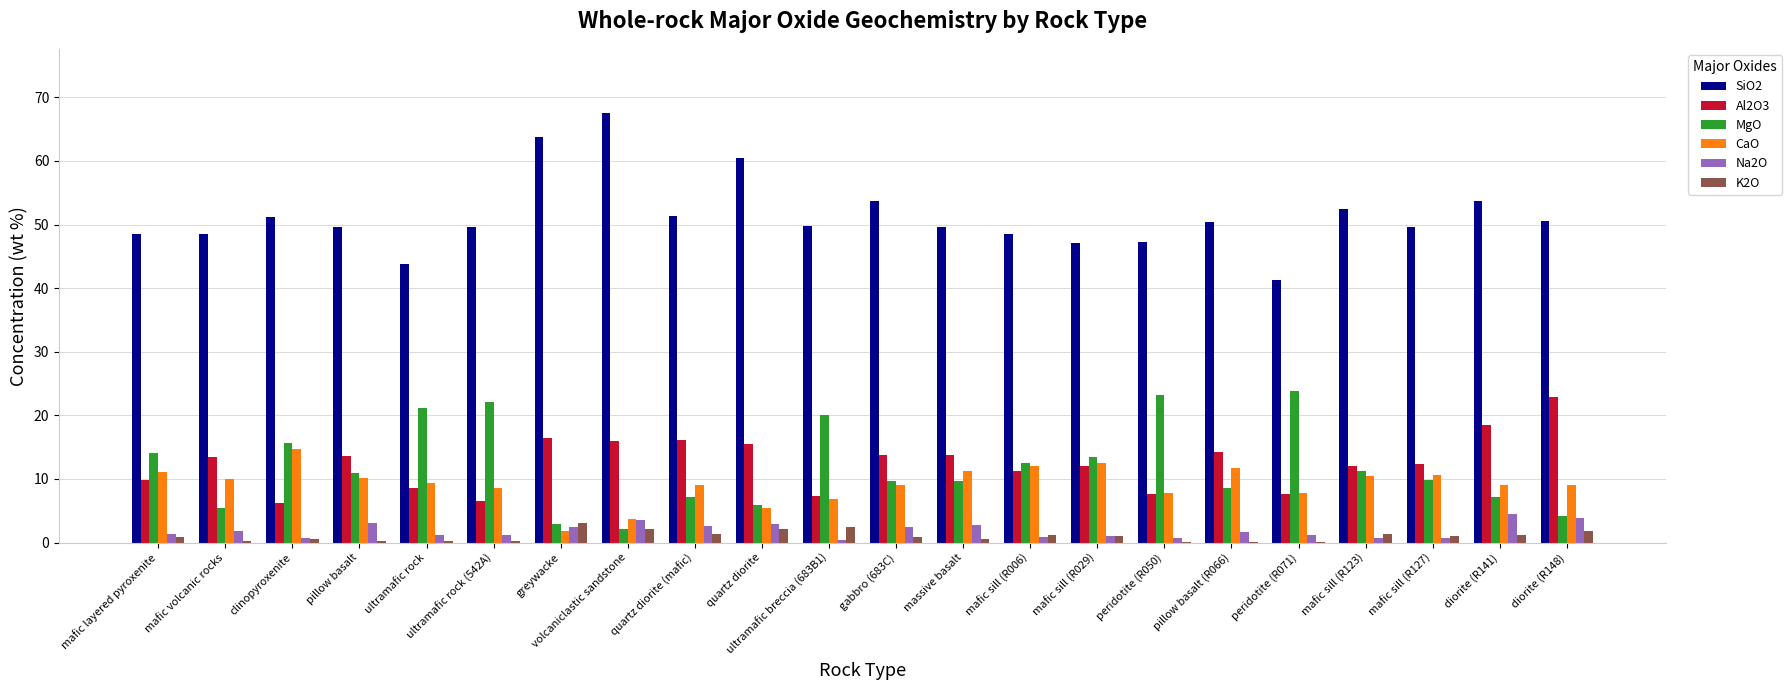

What are all the series names shown in the legend?

SiO2, Al2O3, MgO, CaO, Na2O, K2O